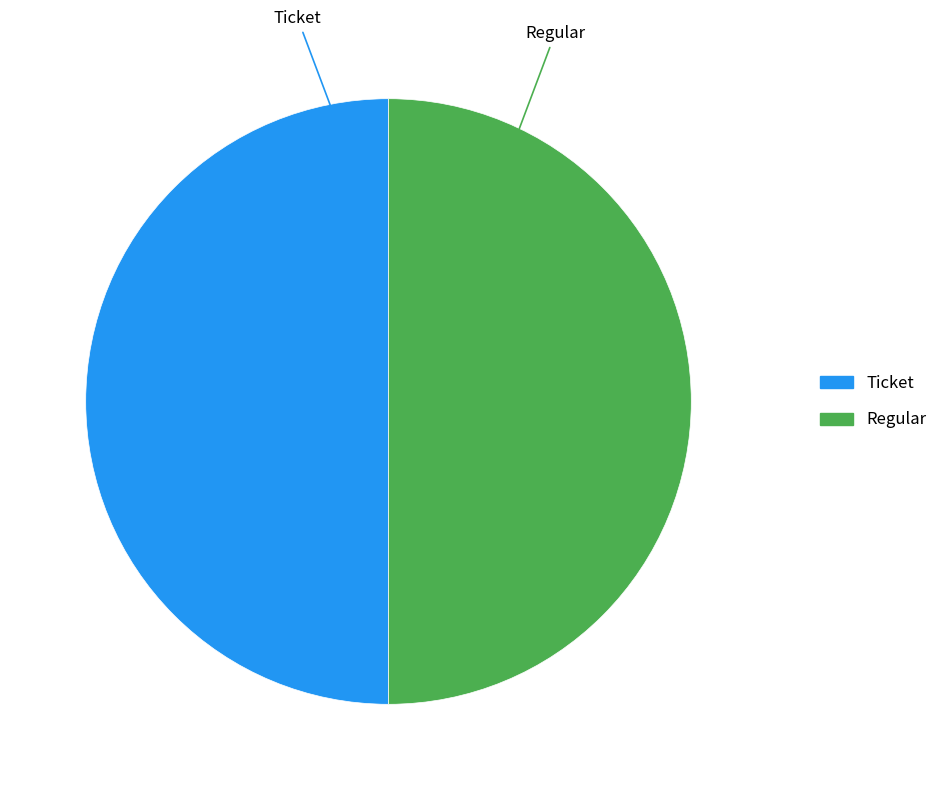

To the nearest percent, what is the difference between the Ticket and Regular slice percentages?

0%